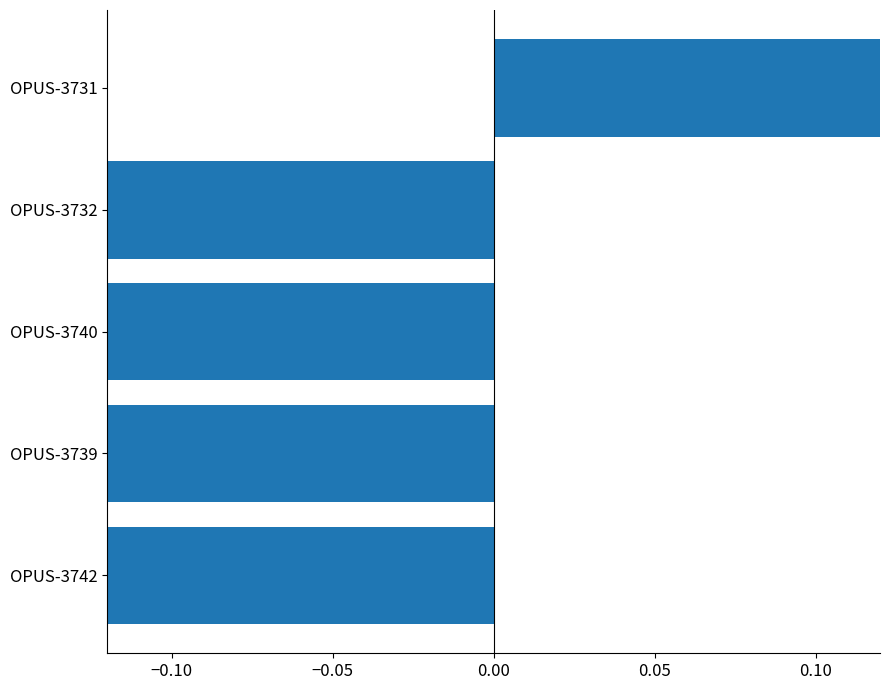

What is the difference between the maximum and minimum values?

1.0